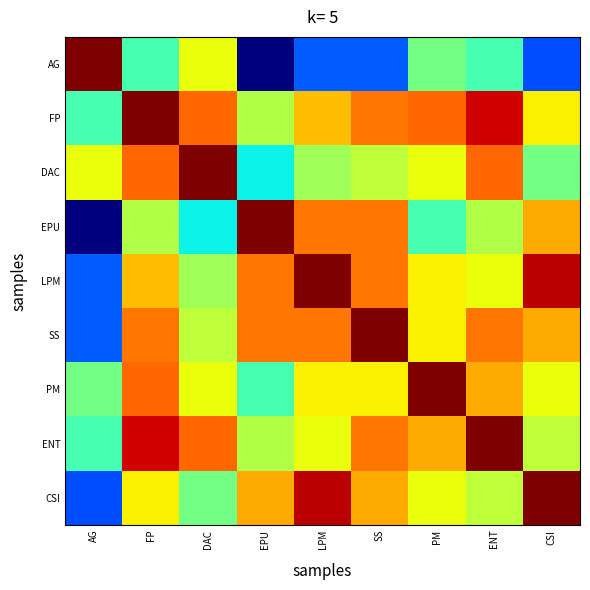

At CSI, list the series in order from largest to smallest.

CSI, LPM, EPU, SS, FP, PM, ENT, DAC, AG